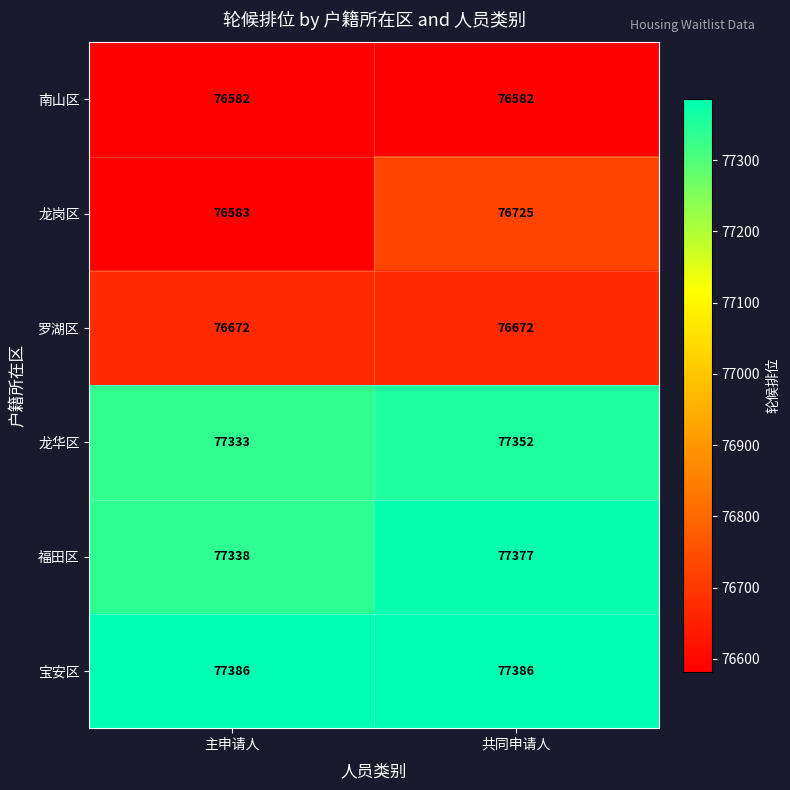

Read the 福田区 value at 共同申请人, to the nearest 10.

77380